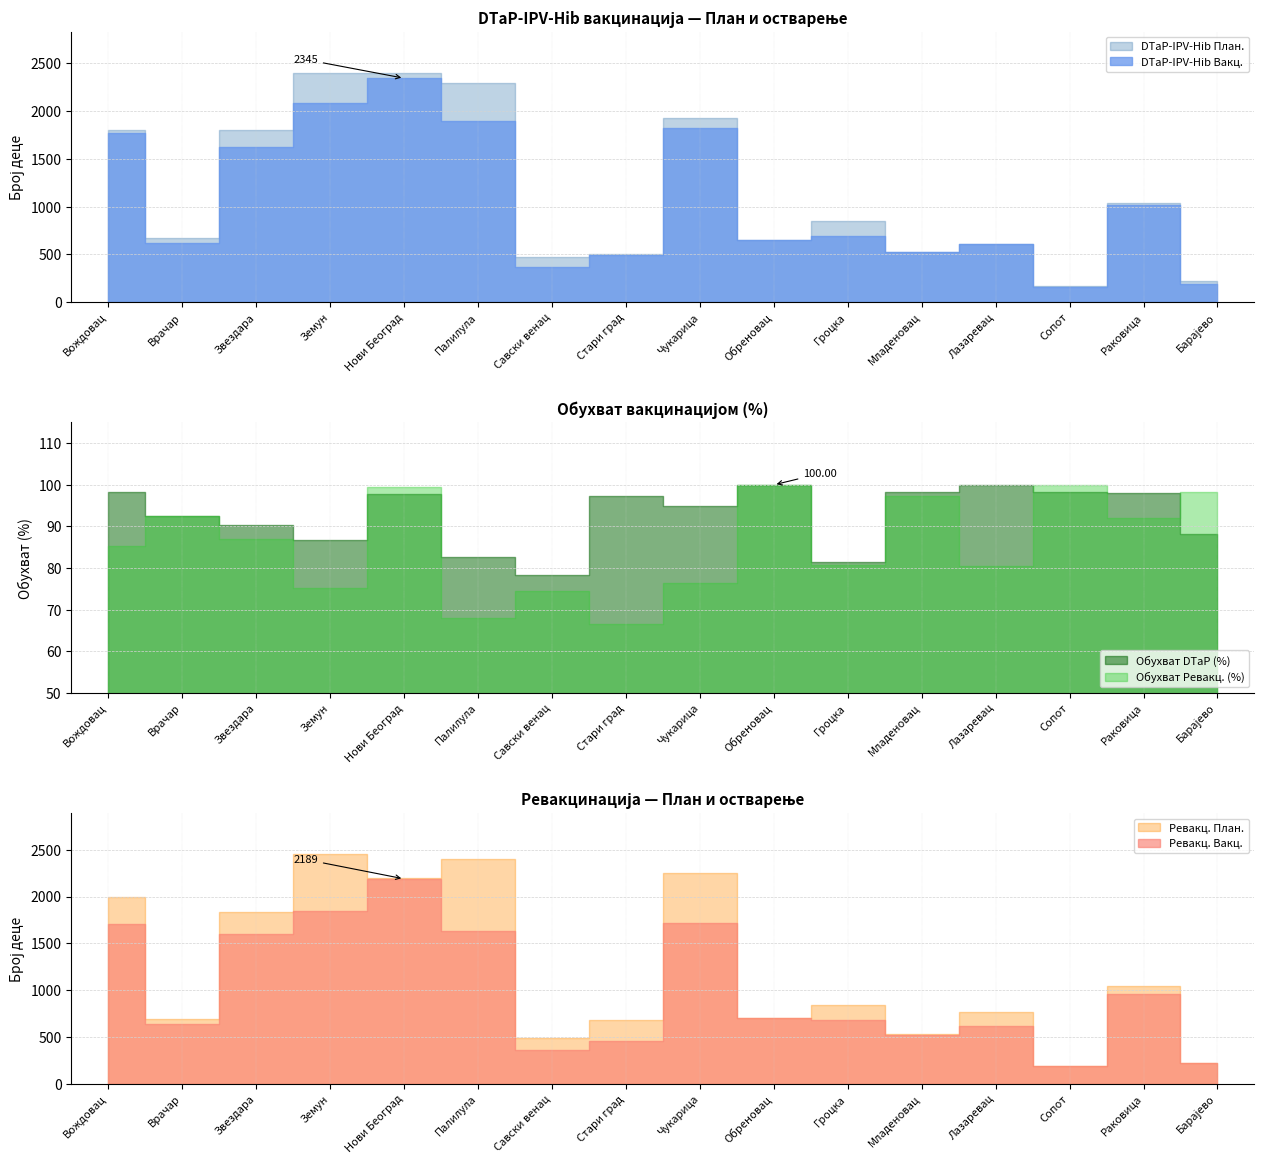

How many values in the DTаP-IPV-Hib План. series are below 850?

8